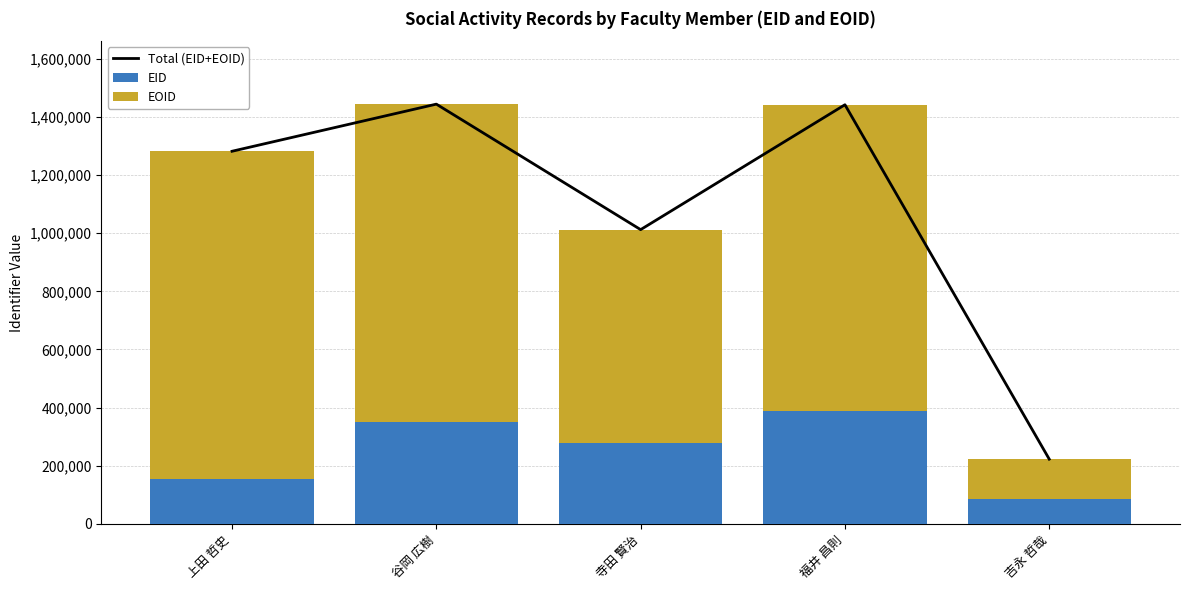

At how many categories does at least one series exceed 754375?

4